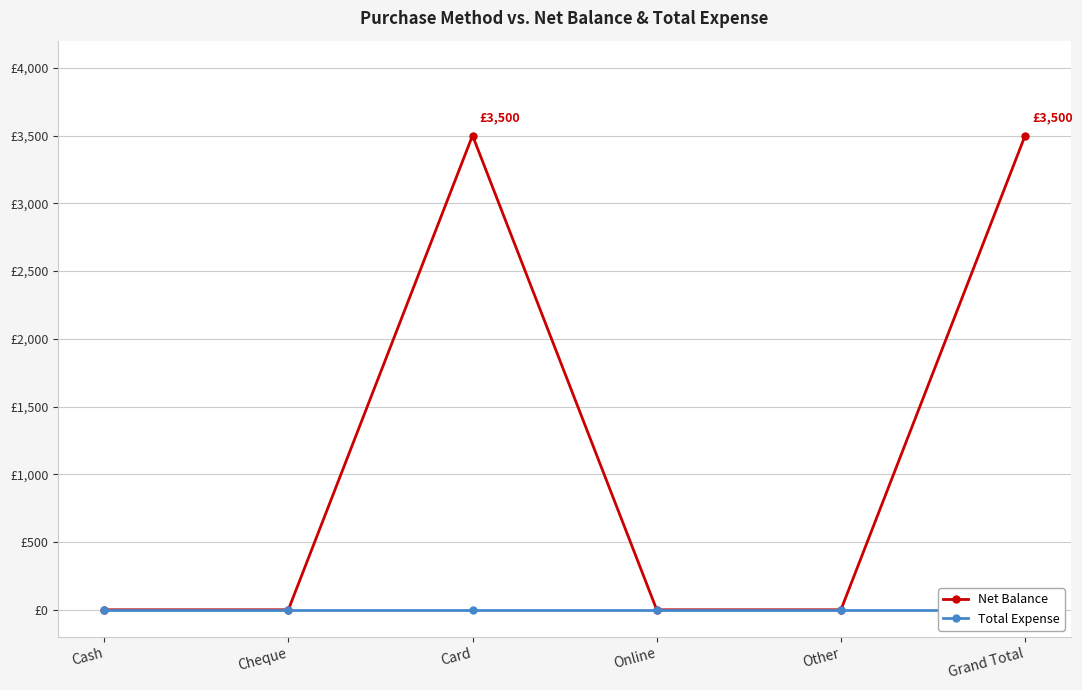

The value of Net Balance at Cheque is 0. True or false?

True